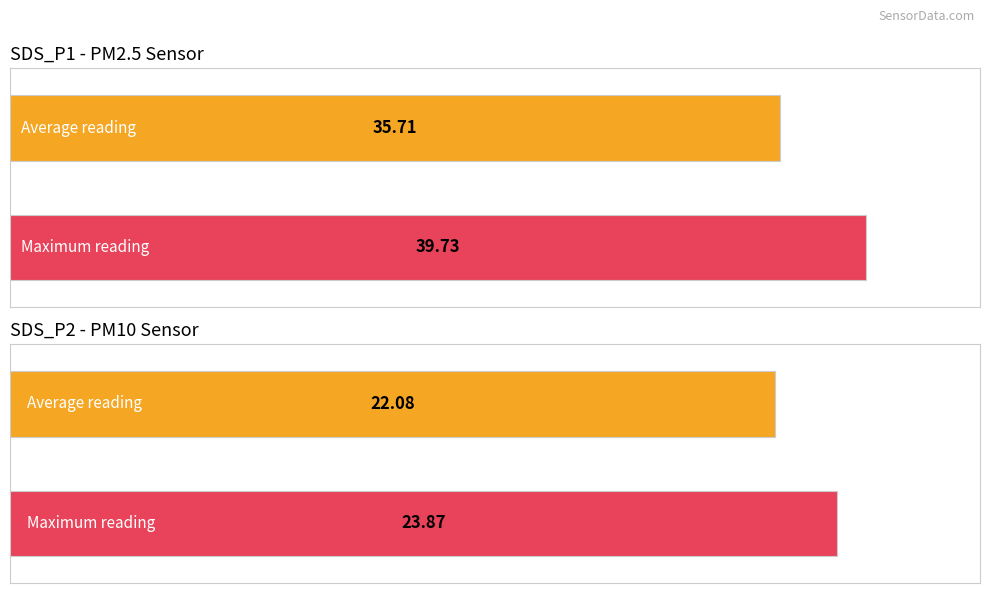

Does the chart contain stacked bars?

No